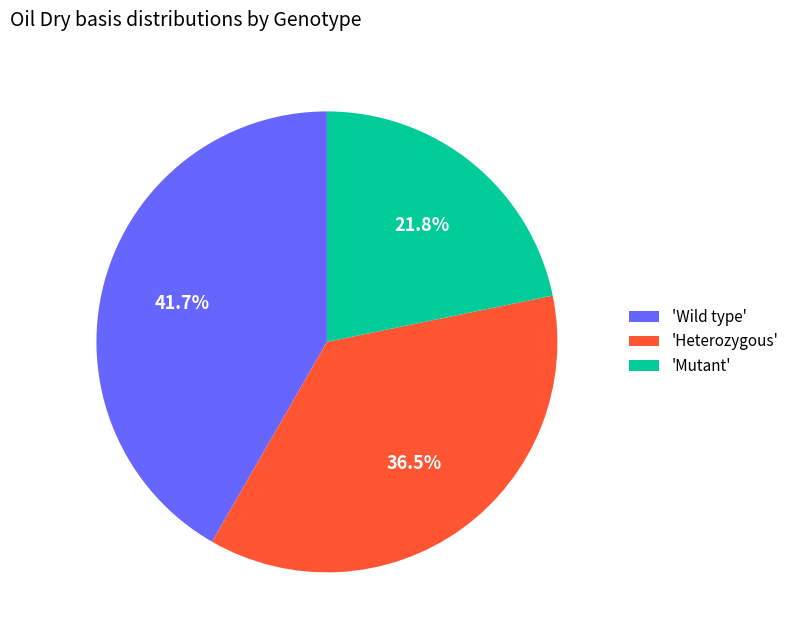

Does 'Mutant' account for over 50% of the chart?

No